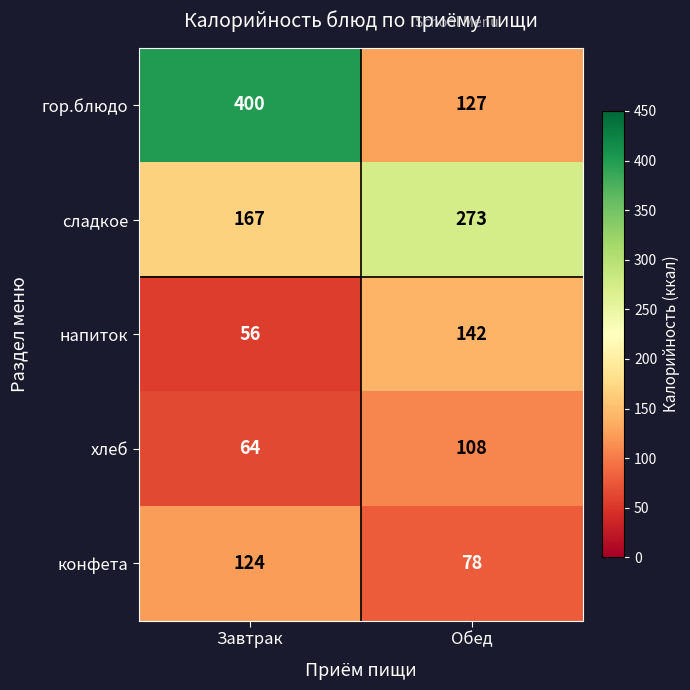

What is the difference between the highest and lowest values at Обед?

195